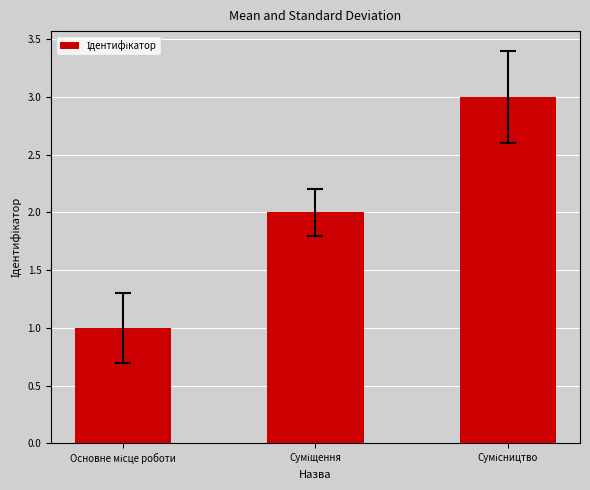

What is the greatest value displayed?

3